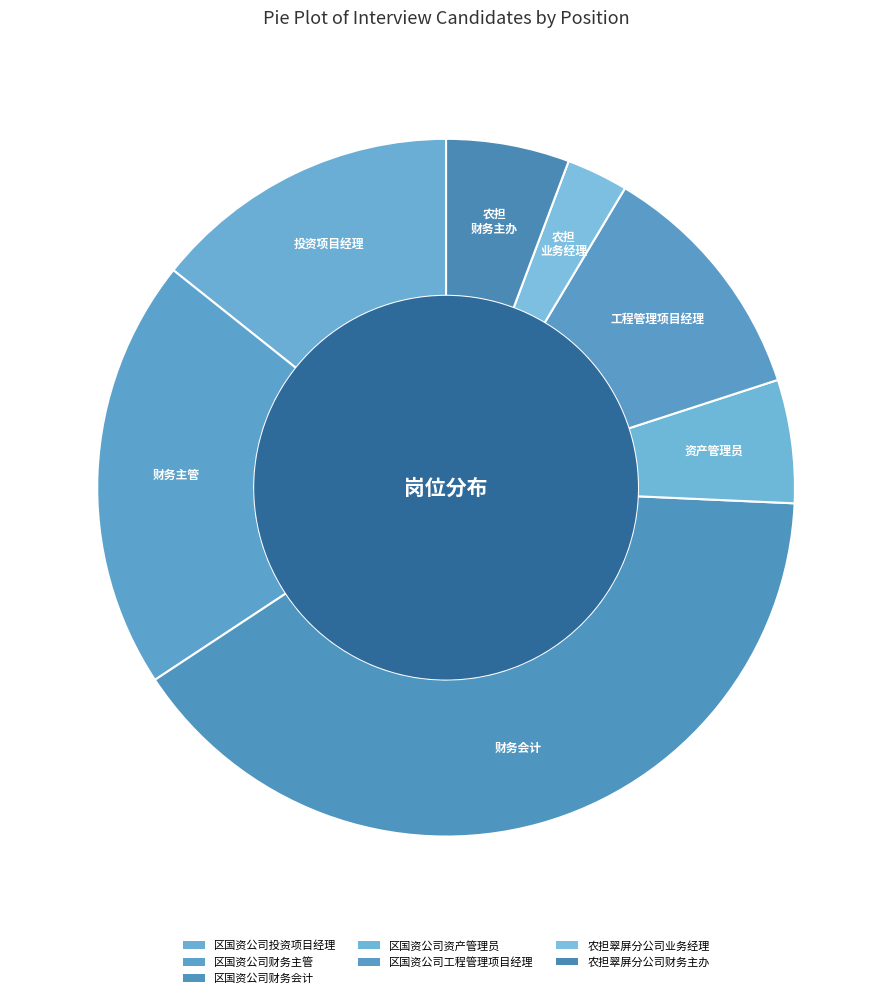

The 农担翠屏分公司财务主办 slice represents 1% of the pie. True or false?

False